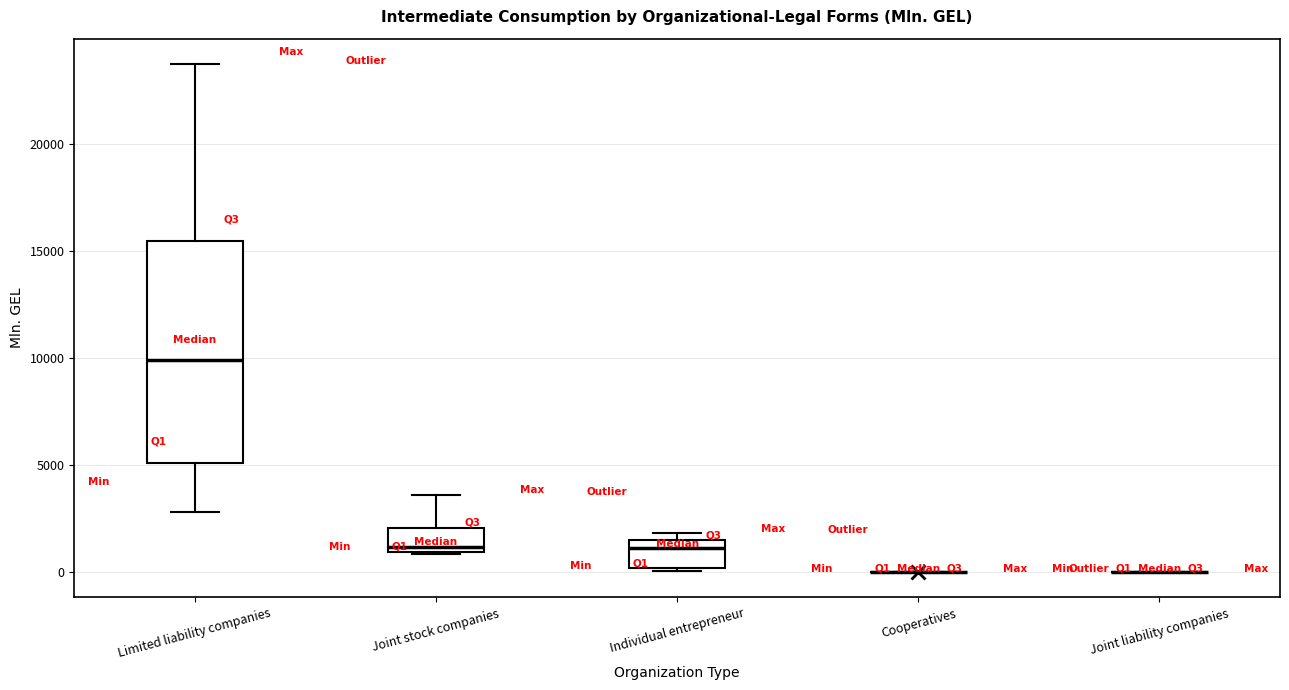

Where does the median line of the box for Limited liability companies sit on the y-axis? The values are not printed on the chart, so give them approximately, as read against the axis.

10000